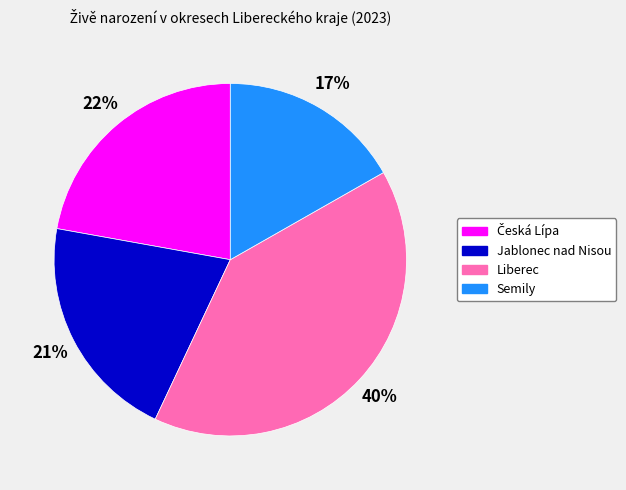

Count the number of slices in the pie.

4